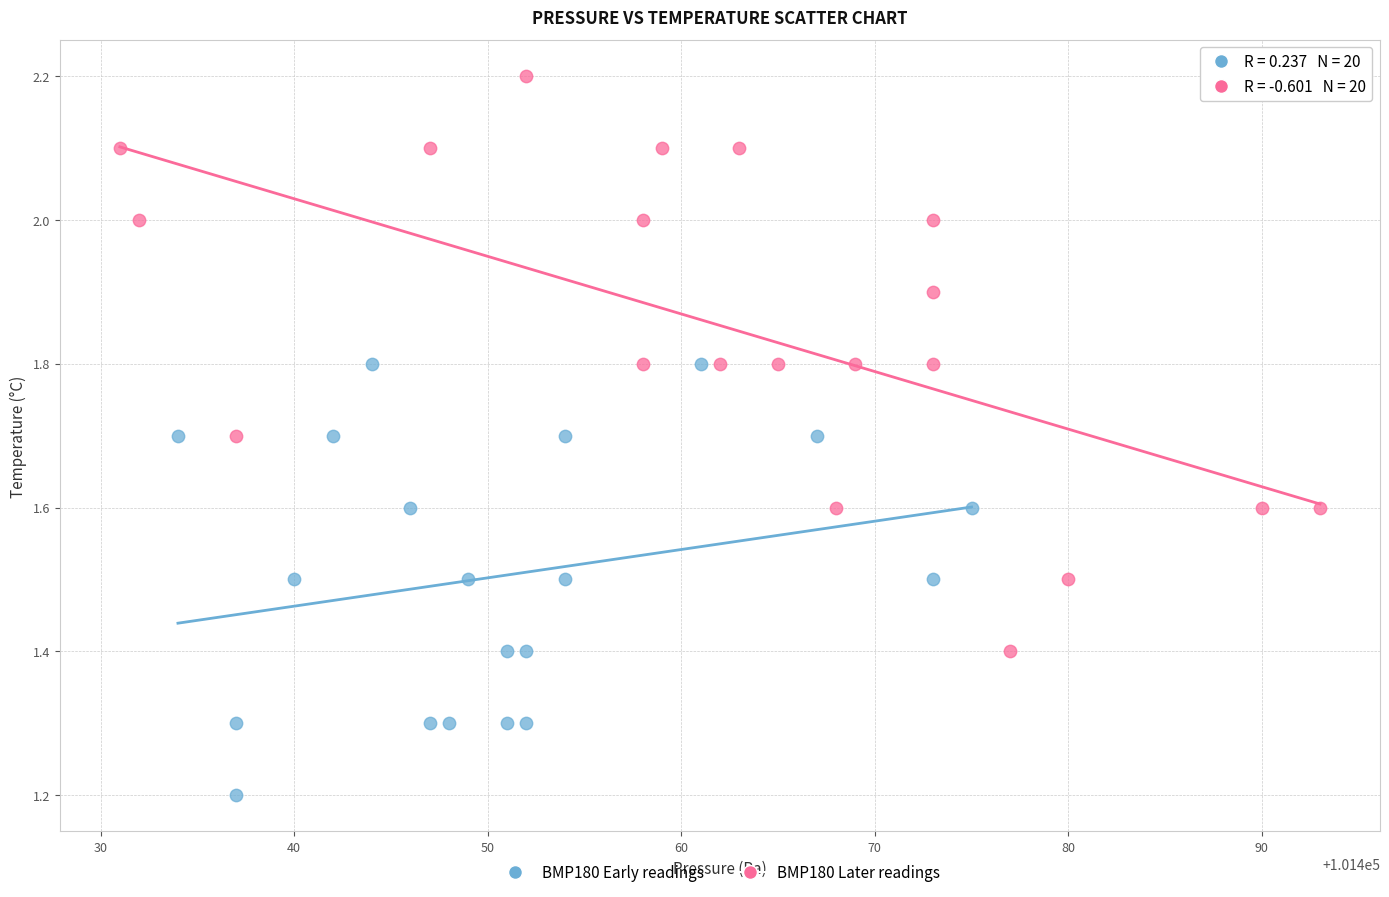

Which series has the largest Y range (max minus min)?

BMP180 Later readings